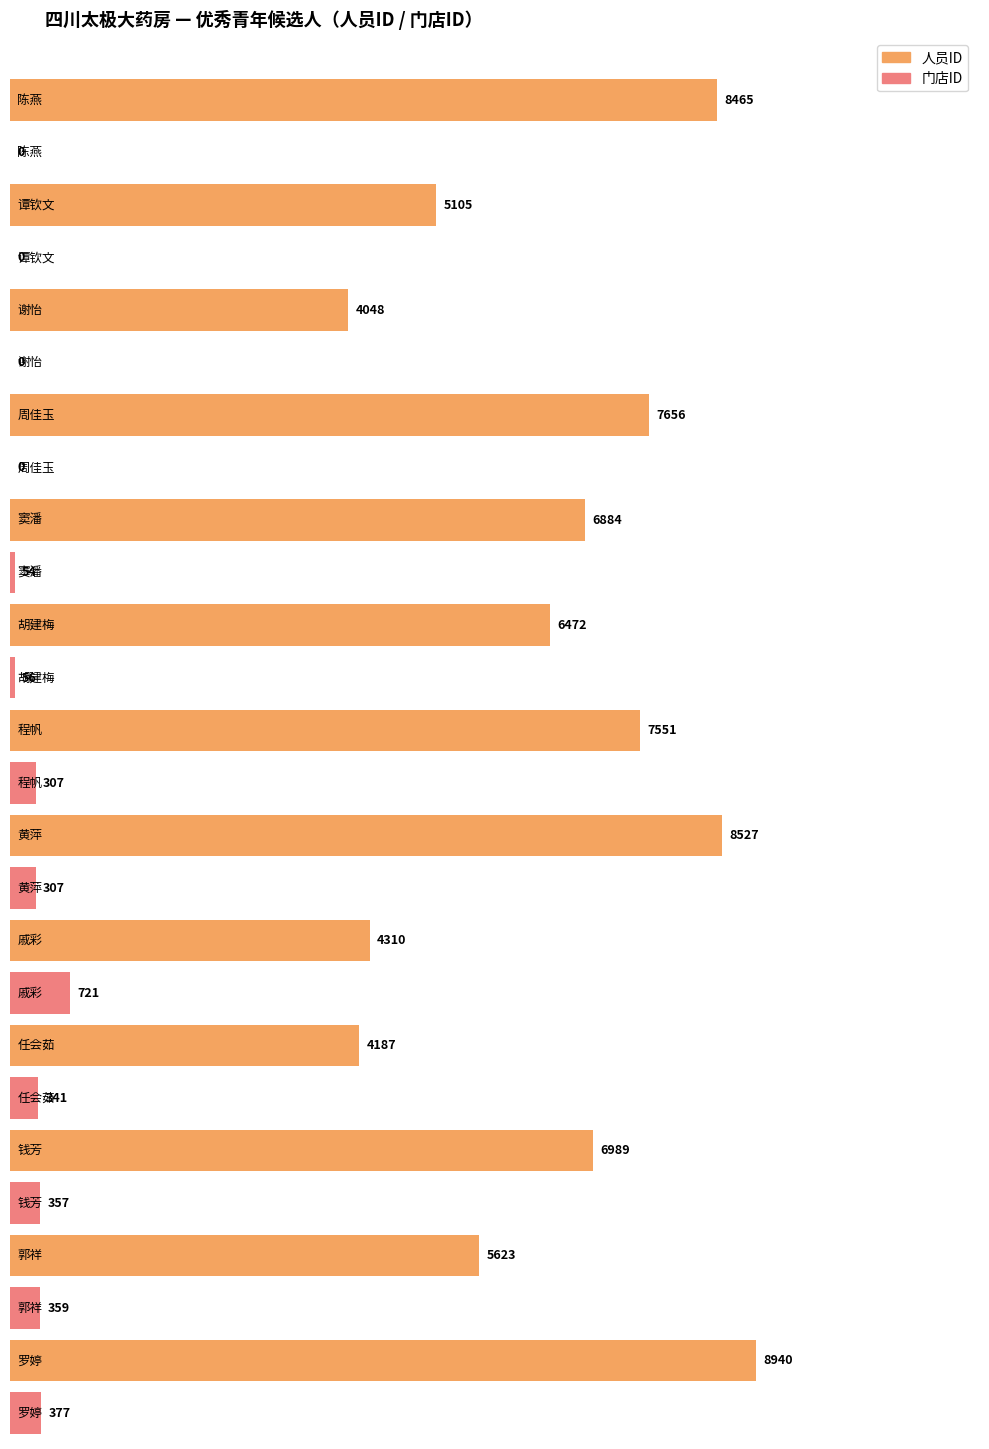

Which label corresponds to the largest value in the chart?

罗婷